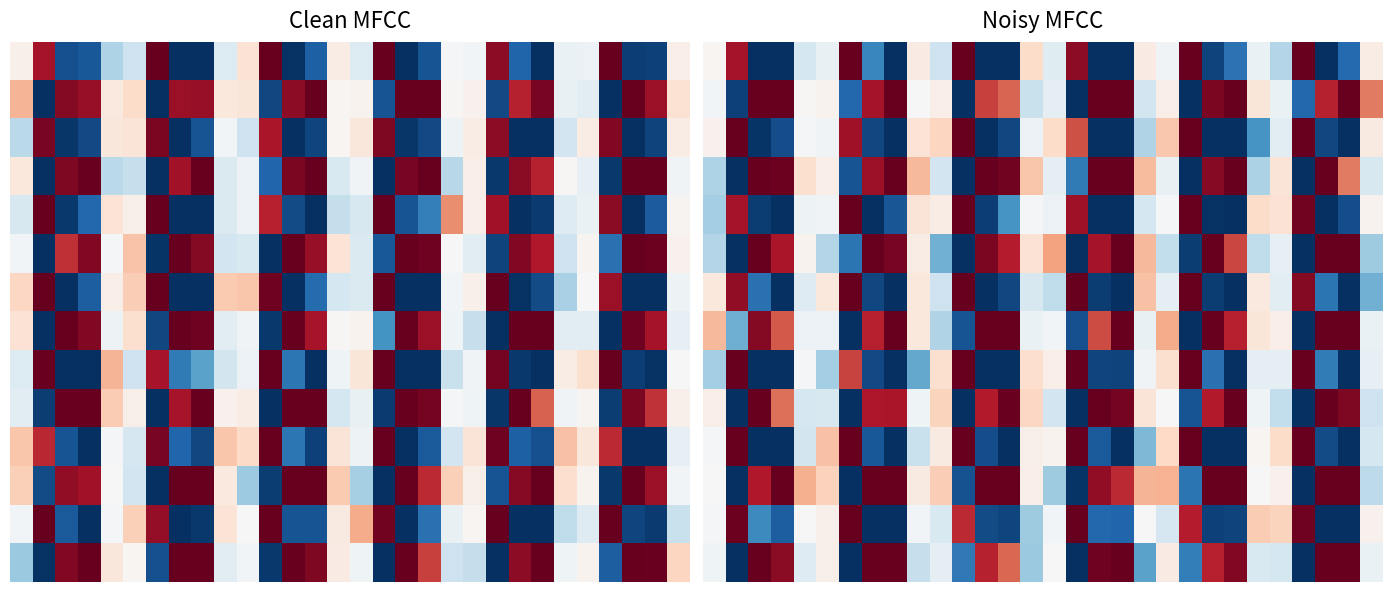

What is the average value of the 6 series?

0.4